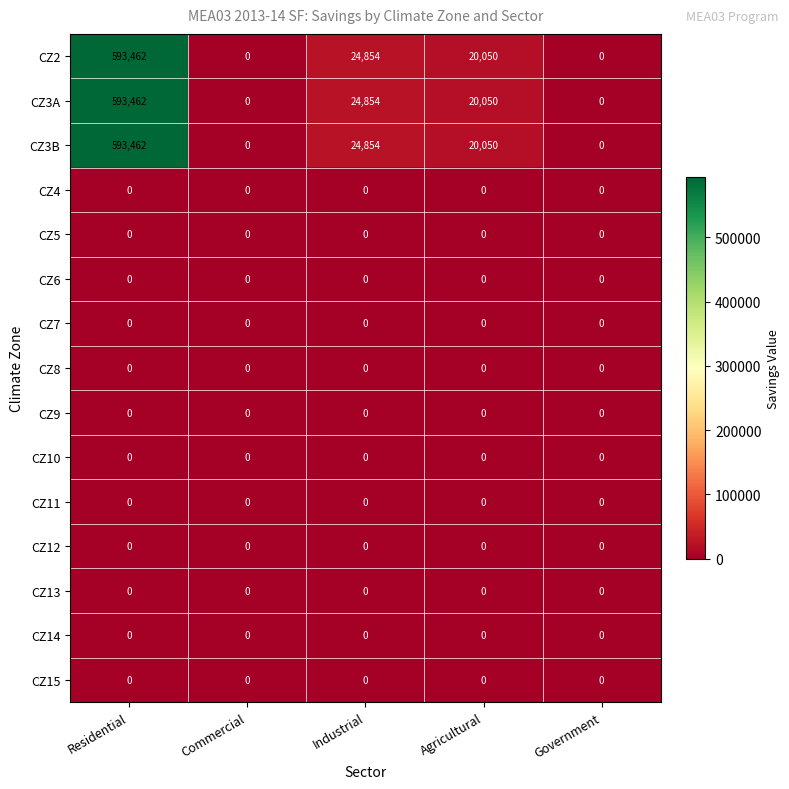

Which category has the highest value across all series?

Residential